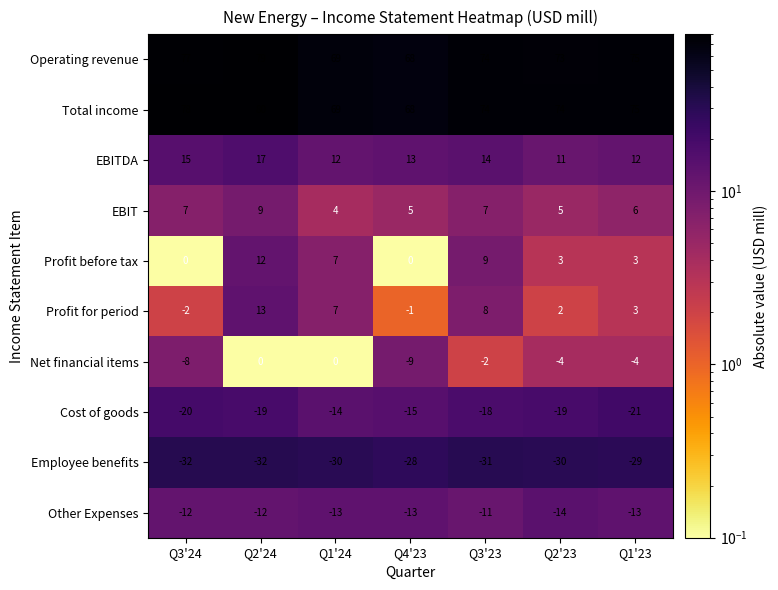

List the series in order of their peak value, lowest first.

Employee benefits, Cost of goods, Other Expenses, Net financial items, EBIT, Profit before tax, Profit for period, EBITDA, Operating revenue, Total income